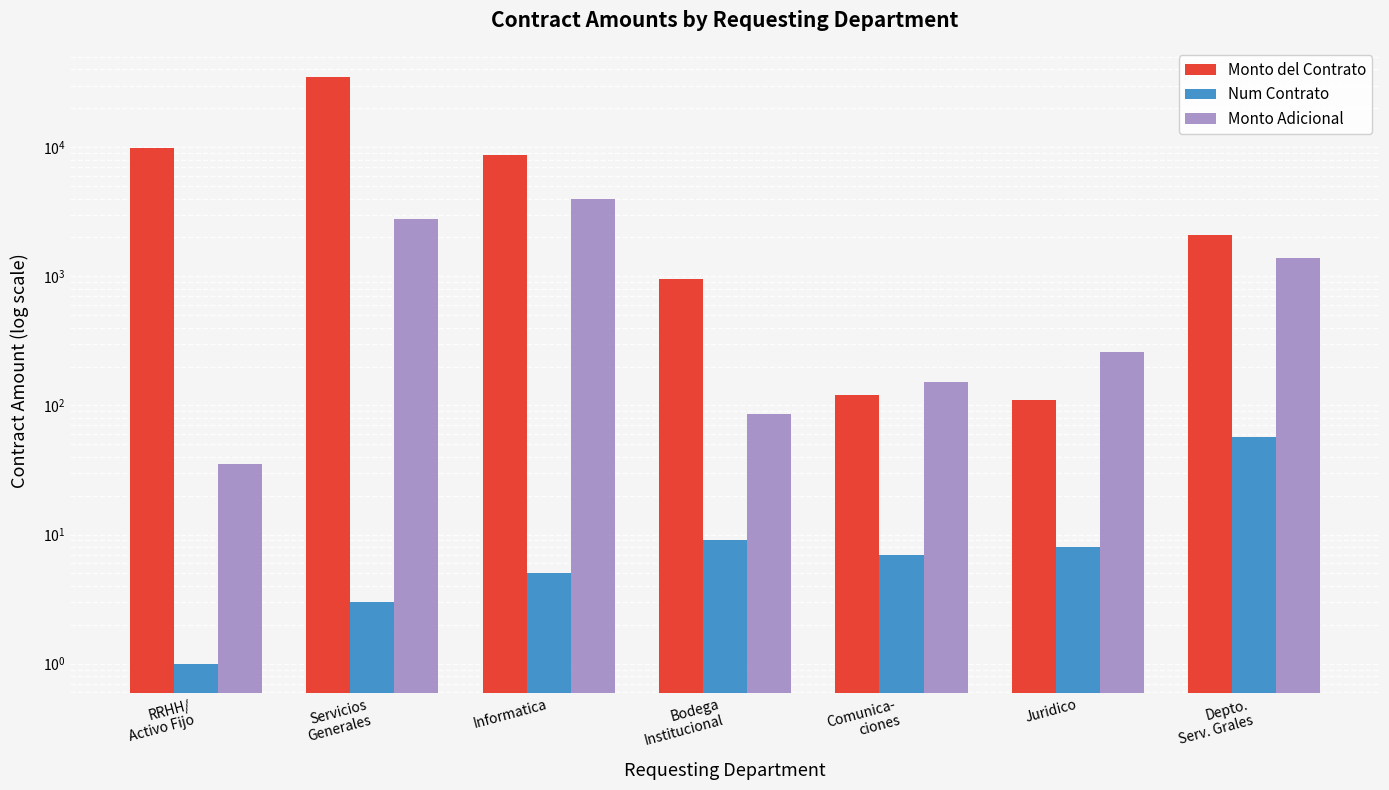

At how many categories does at least one series exceed 16820?

1